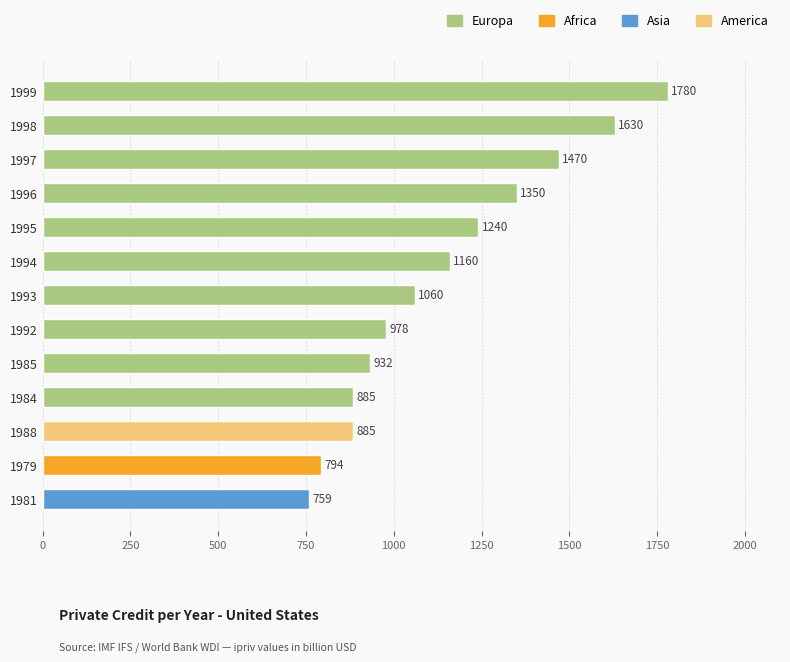

Reading bottom to top, what are all the values shown in this chart?

759	794	885	885	932	978	1060	1160	1240	1350	1470	1630	1780